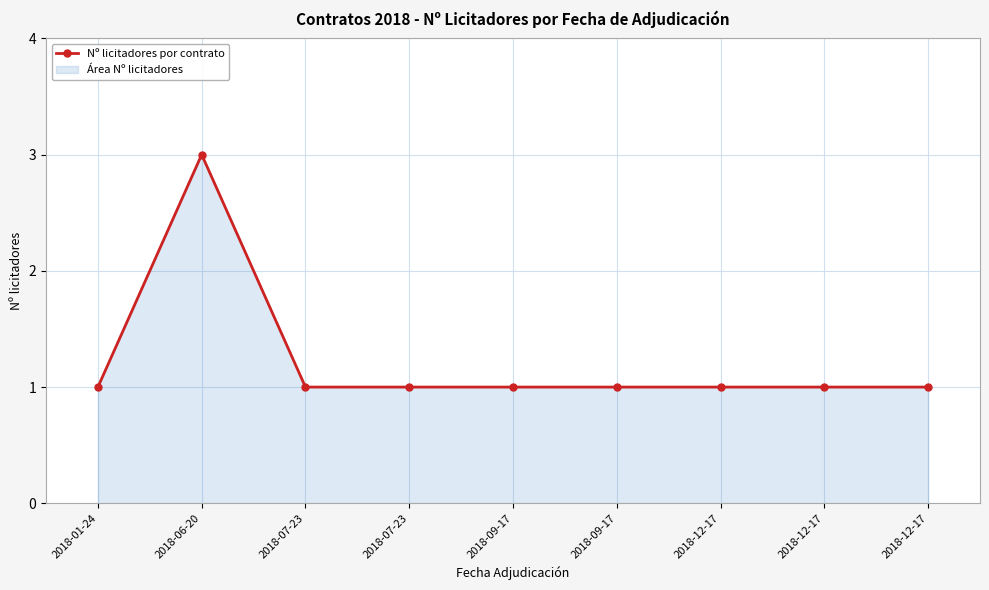

What is the label of the 9th point from the left?

2018-12-17